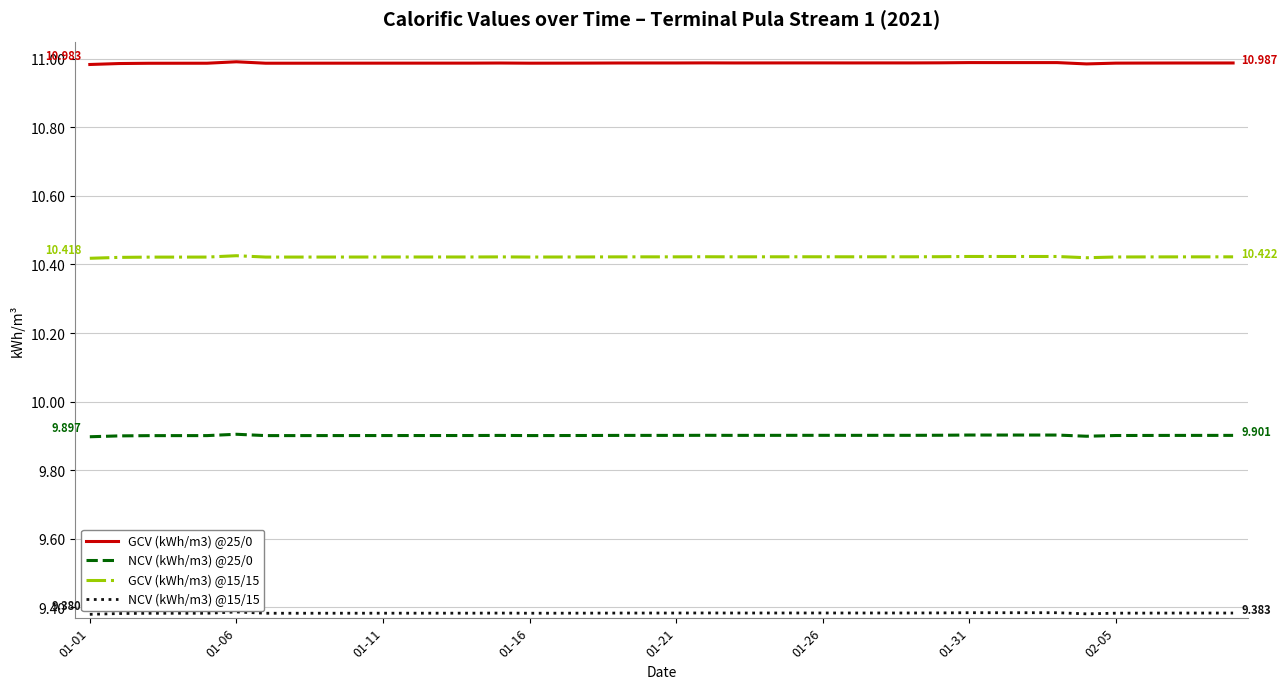

True or false: GCV (kWh/m3) @15/15 and NCV (kWh/m3) @25/0 cross at least once.

False